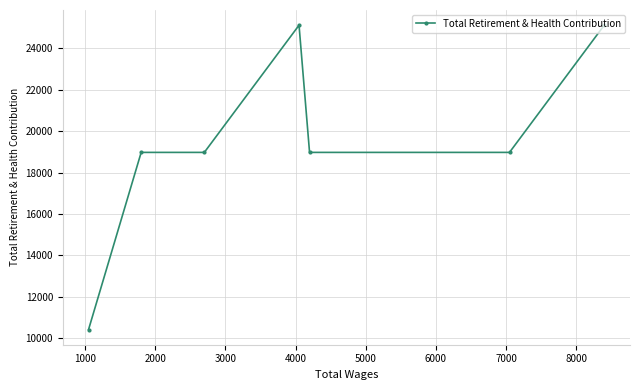

Count the number of data series in this chart.

1